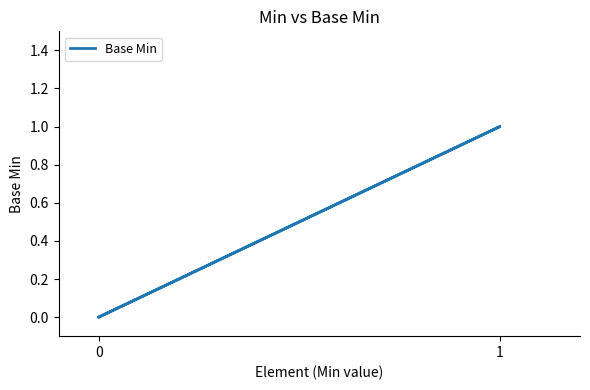

What is the maximum value shown in the chart?

1